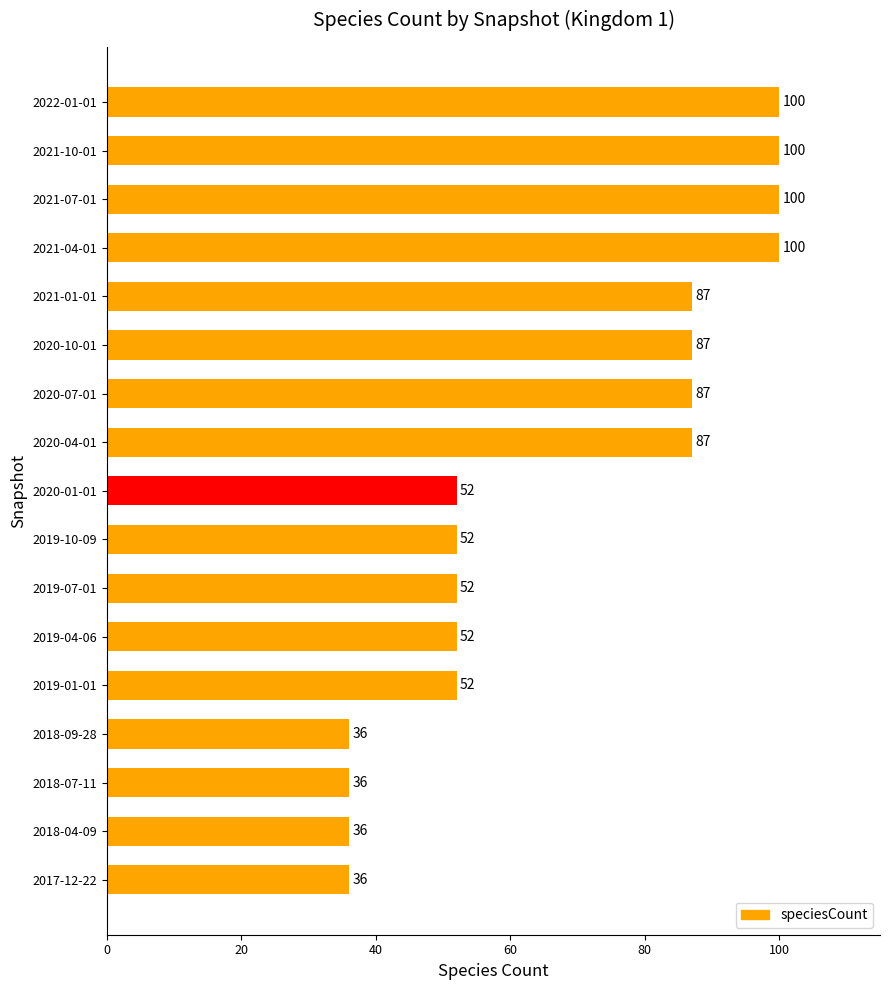

How many values are between 52 and 87?

9